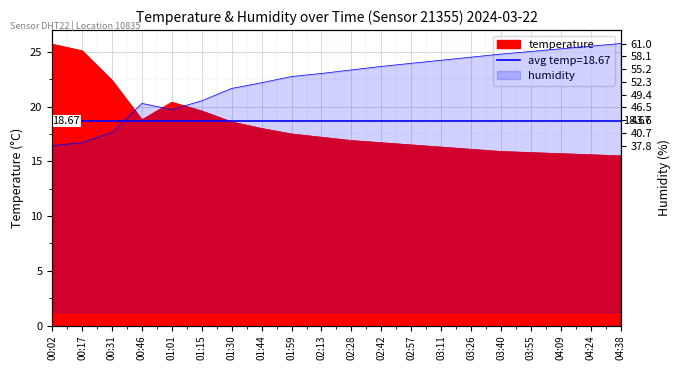

Which series has the largest range (max minus min)?

humidity